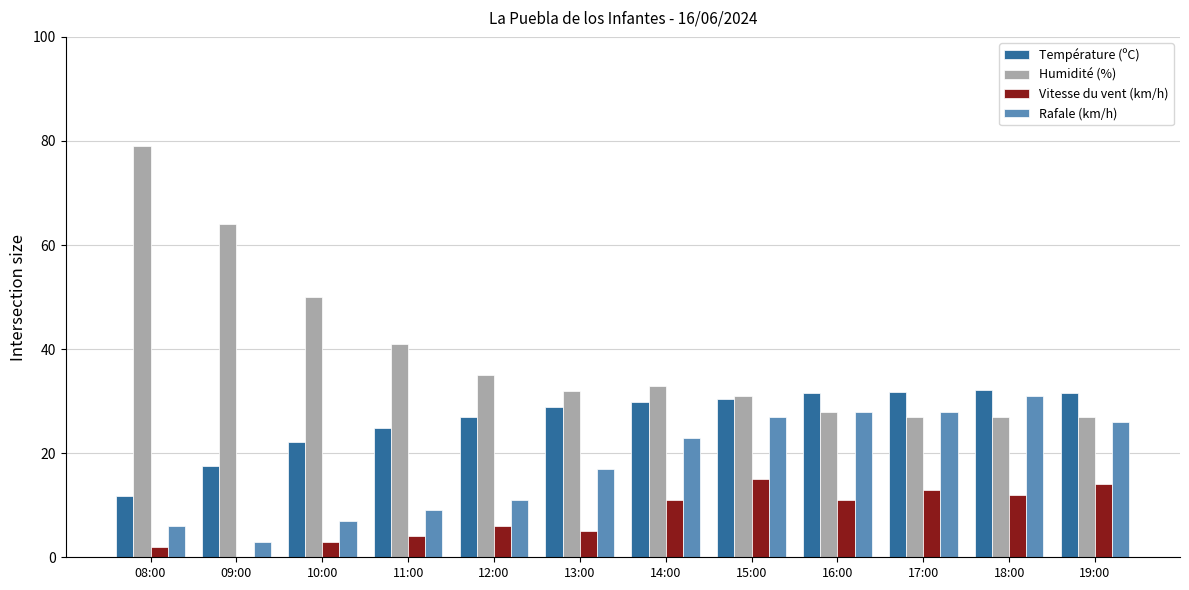

What is the sum of the Température (ºC) values at 13:00 and 18:00?

61.0